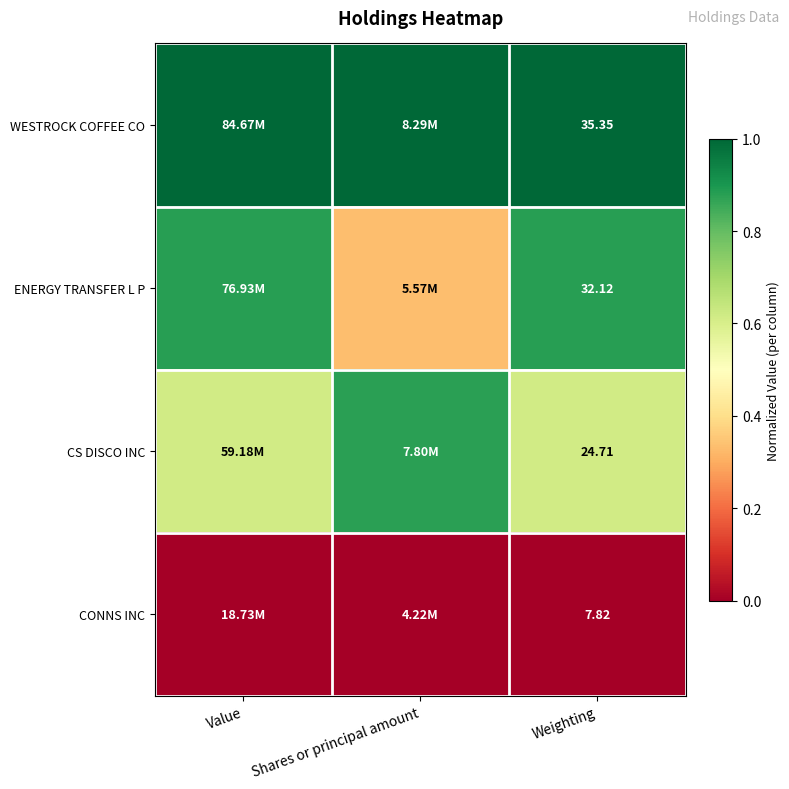

At Weighting, list the series in order from smallest to largest.

CONNS INC, CS DISCO INC, ENERGY TRANSFER L P, WESTROCK COFFEE CO